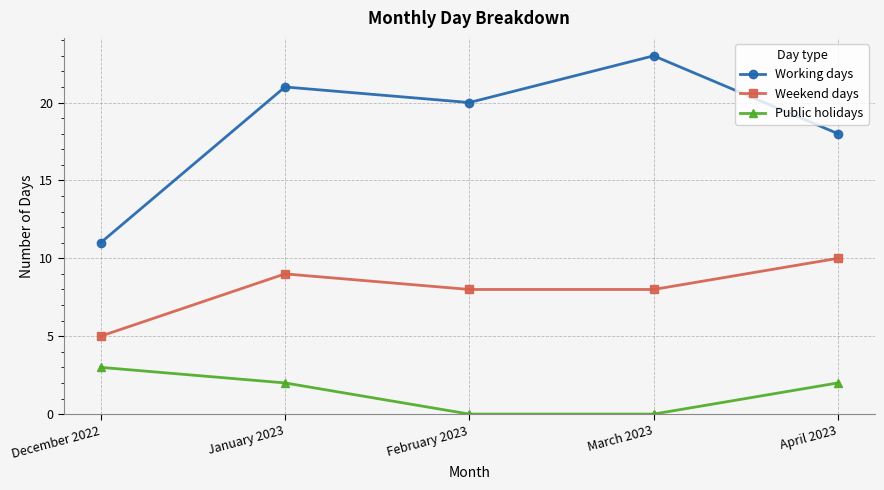

What is the difference between the maximum and minimum values in the Weekend days series?

5